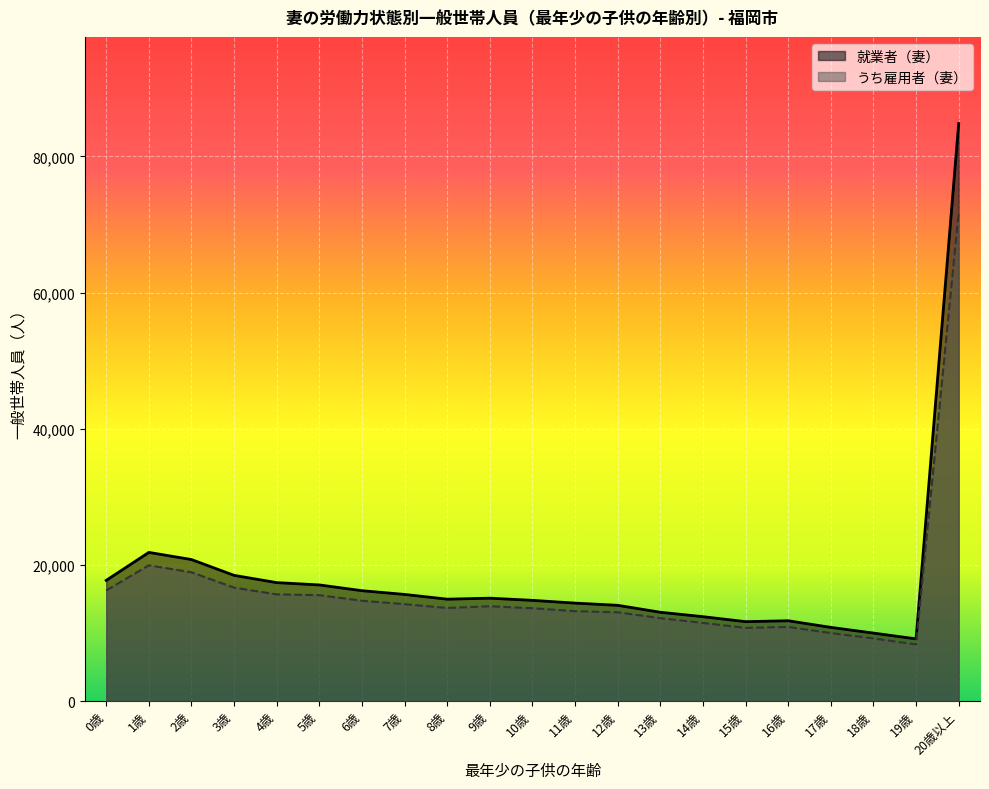

Is it true that 就業者（妻） equals 23044 at 10歳?

False